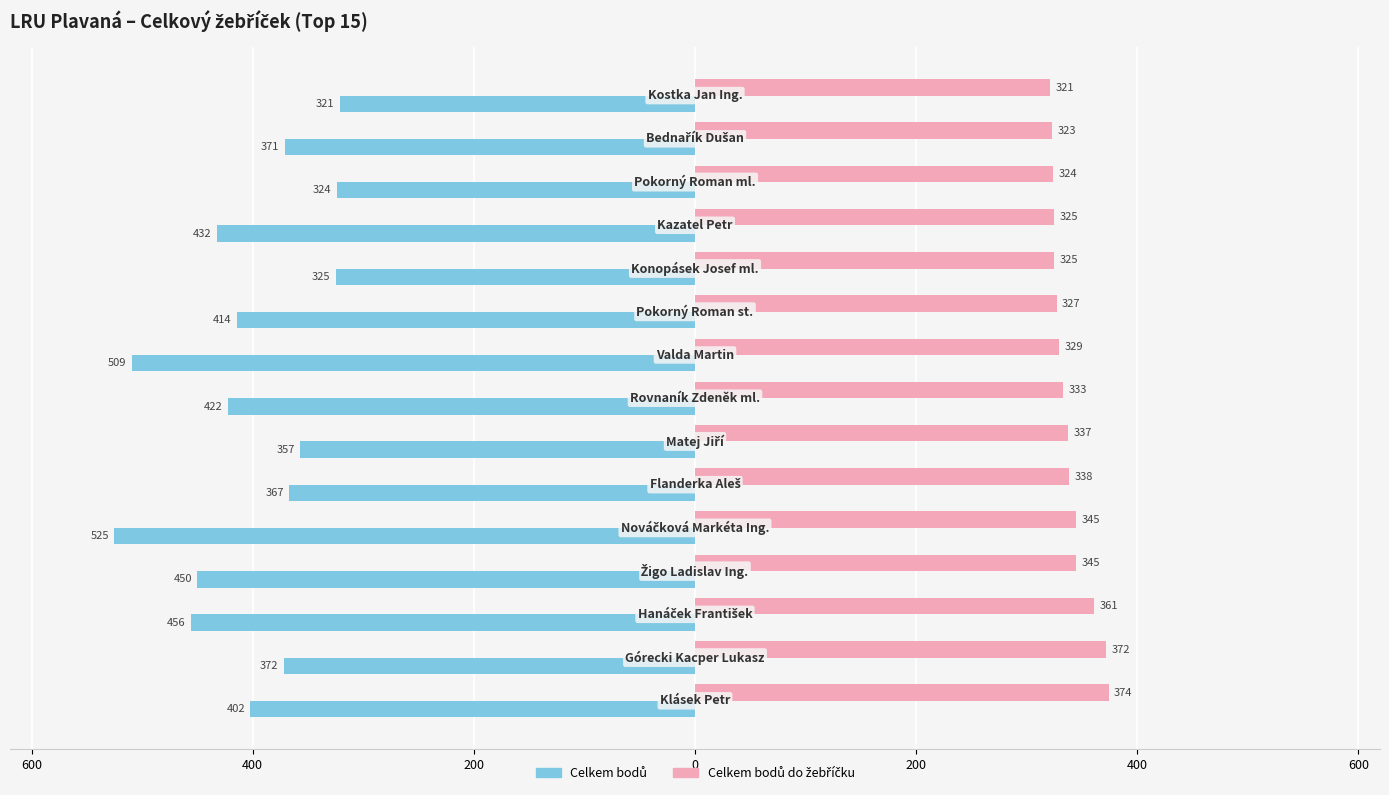

What are all the series names shown in the legend?

Celkem bodů, Celkem bodů do žebříčku